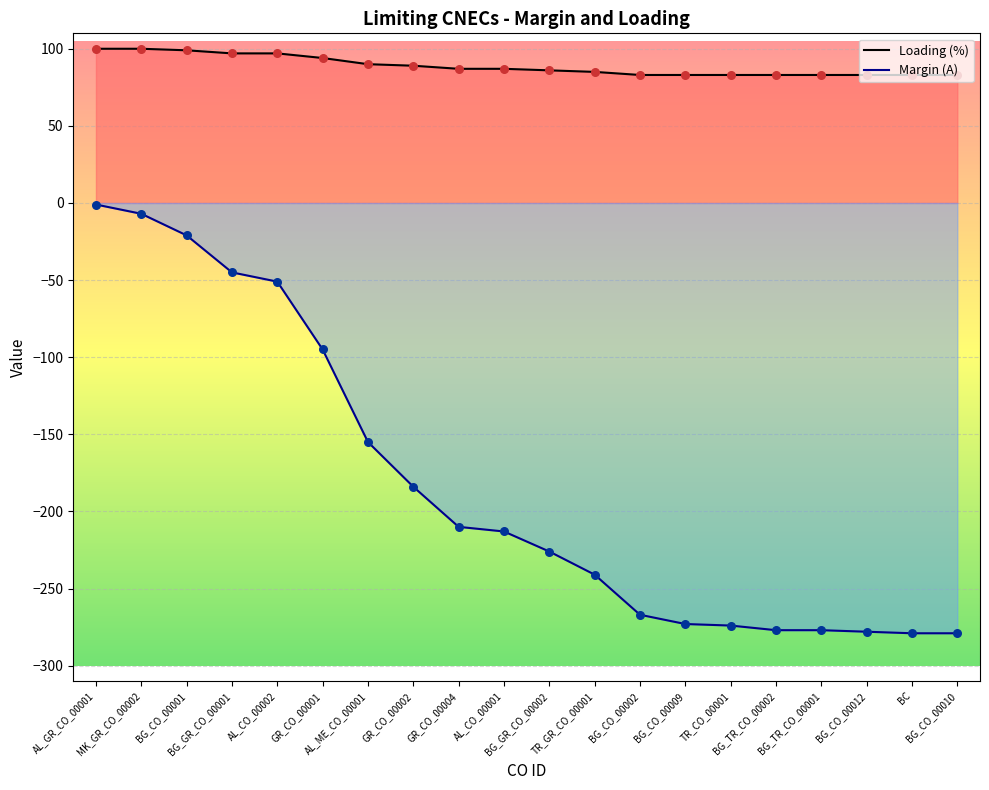

Is the value of Loading (%) at AL_GR_CO_00001 greater than the value of Margin (A) at GR_CO_00001?

Yes